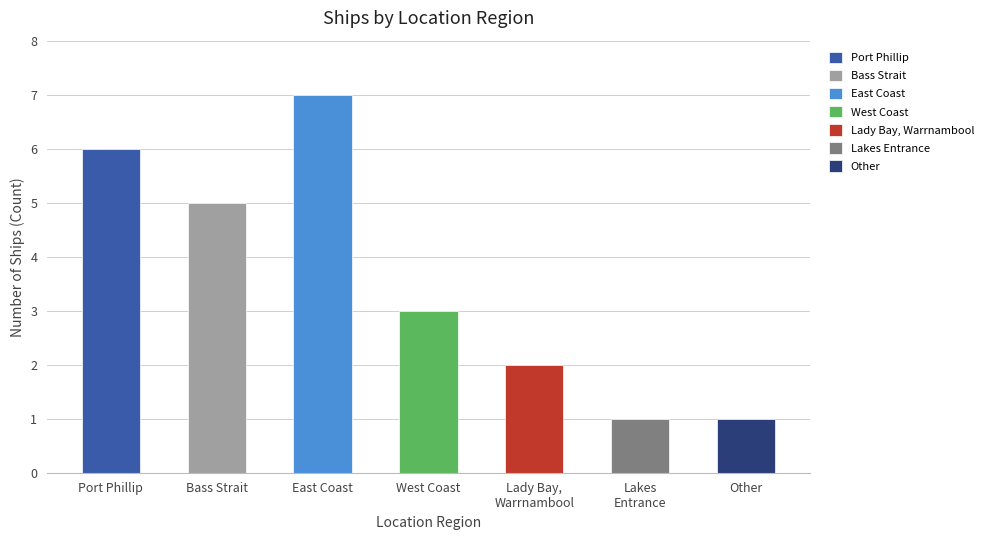

Reading left to right, extract all data points from this chart.

Port Phillip=6	Bass Strait=5	East Coast=7	West Coast=3	Lady Bay, Warrnambool=2	Lakes Entrance=1	Other=1